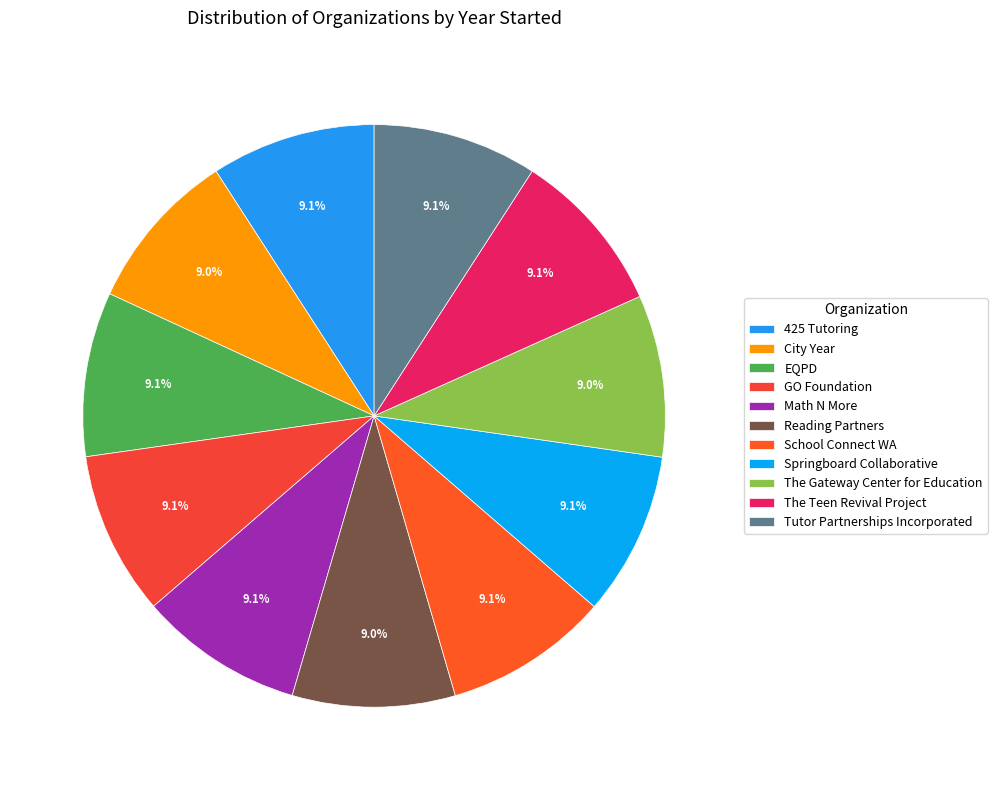

How many slices are in this pie chart?

11